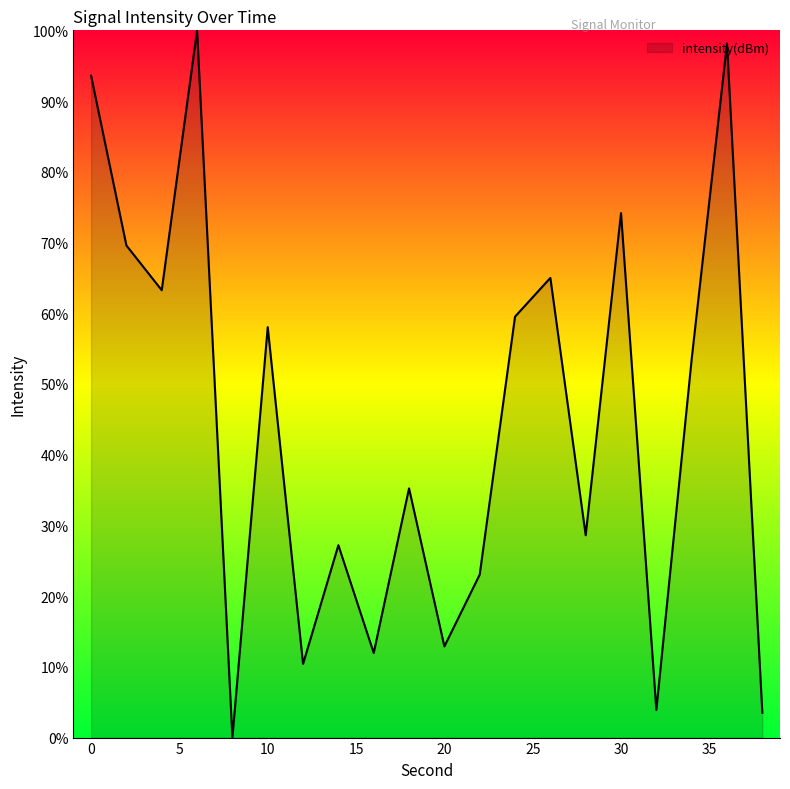

What is the maximum value shown in the chart?

100.0